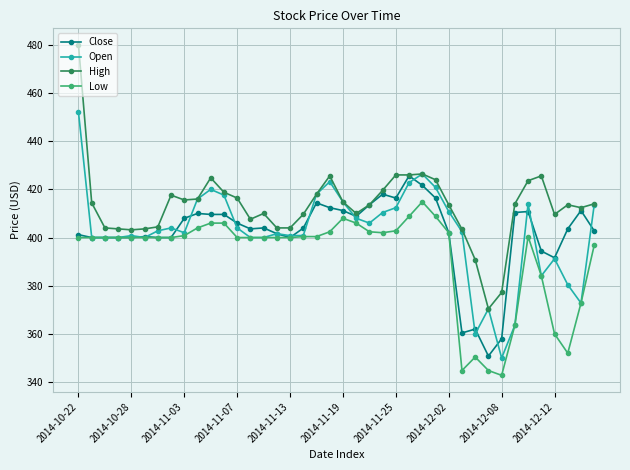

True or false: High and Low intersect in this chart.

False